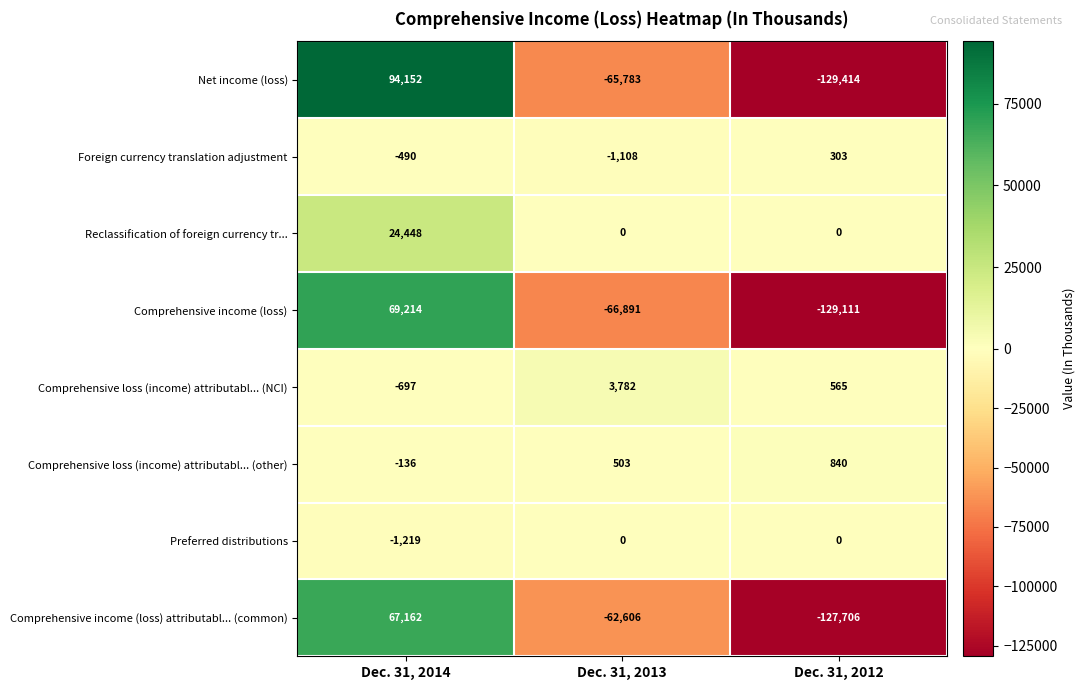

What value does the Comprehensive loss (income) attributabl... (other) series have at Dec. 31, 2014, to the nearest 10?

-140